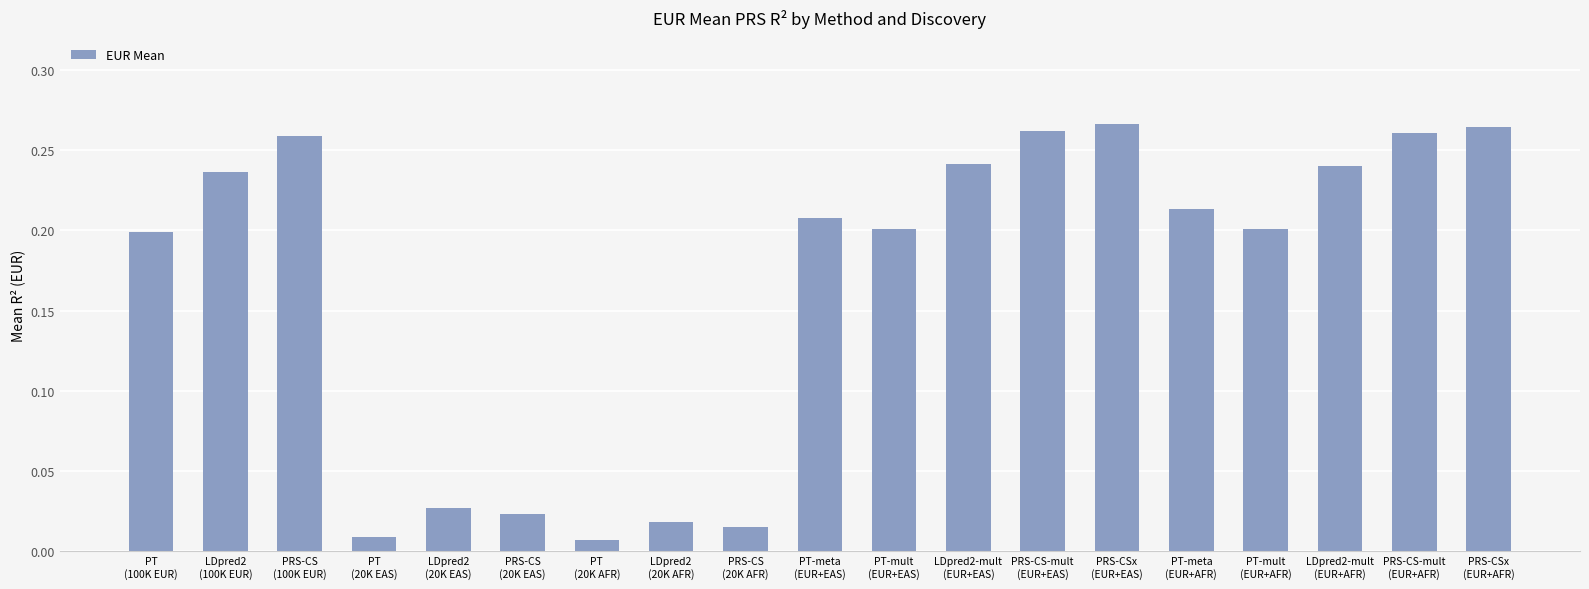

What is the sum of all values?

3.2